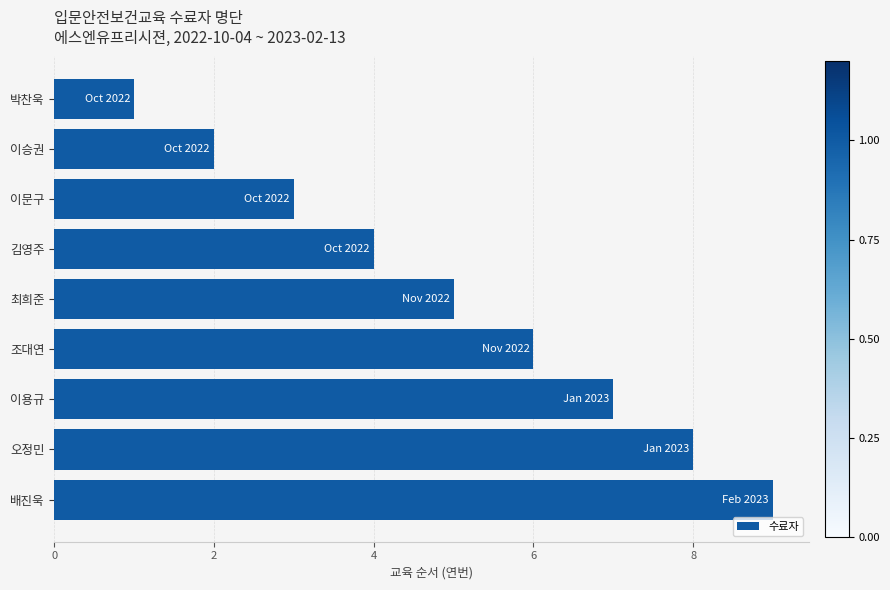

What is the label of the 5th bar from the top?

최희준